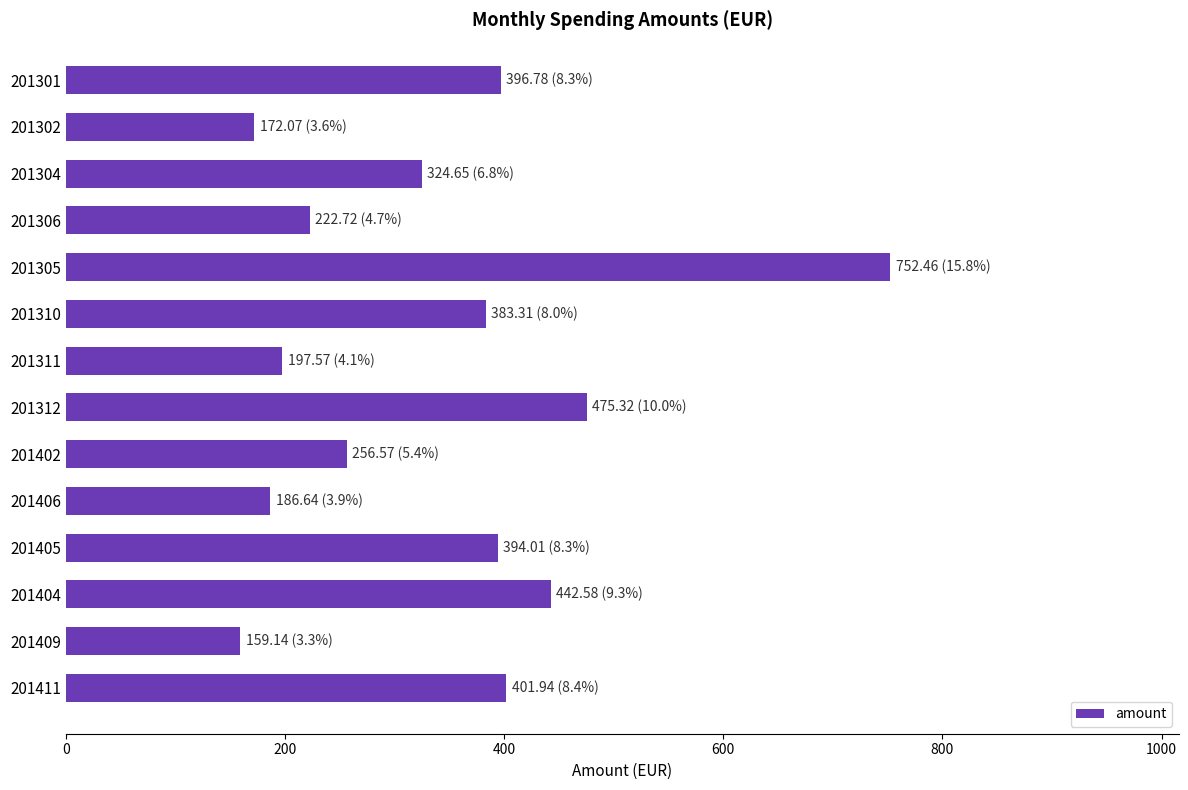

Count the number of data series in this chart.

1